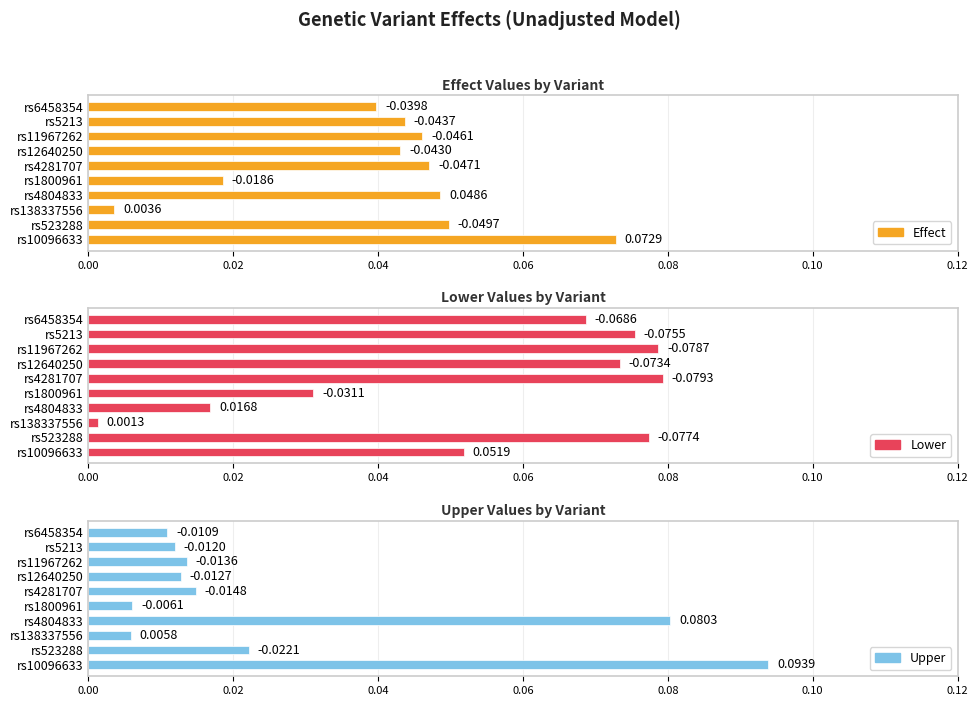

The Effect series shows 0.0 at rs4804833. True or false?

True